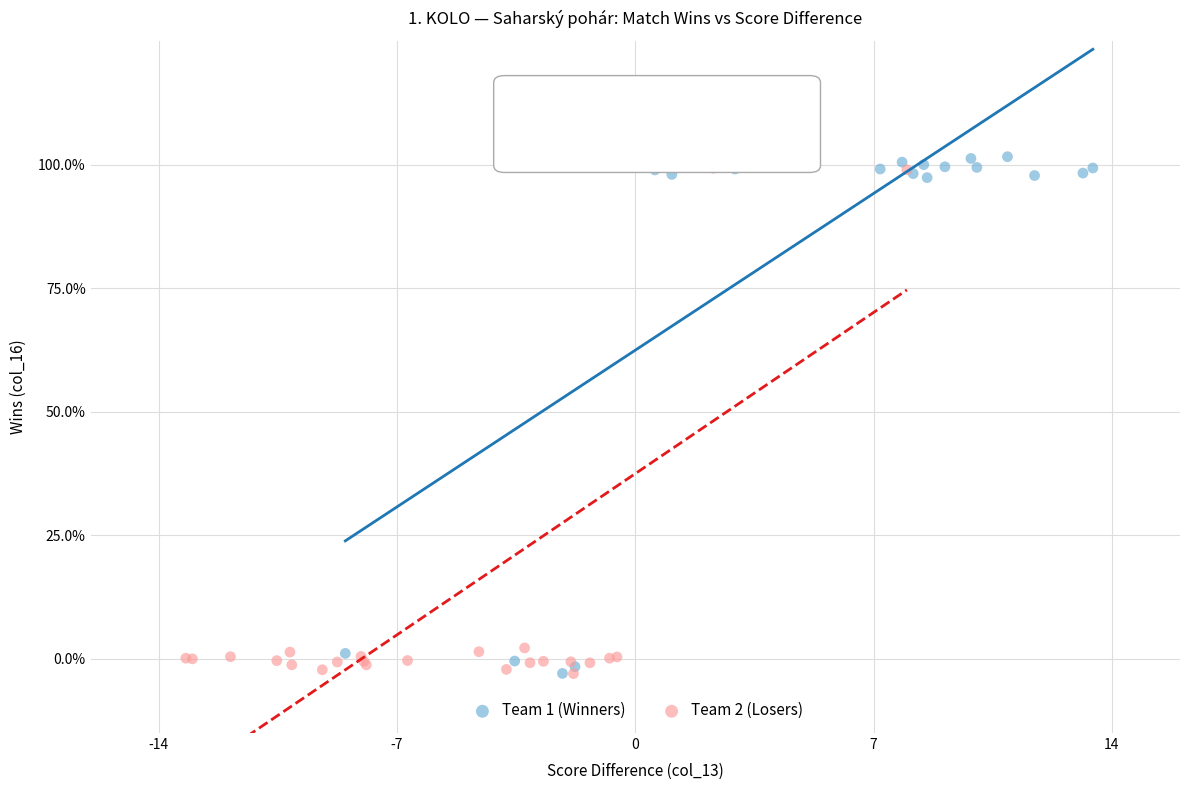

Which series reaches the maximum Y coordinate?

Team 1 (Winners)